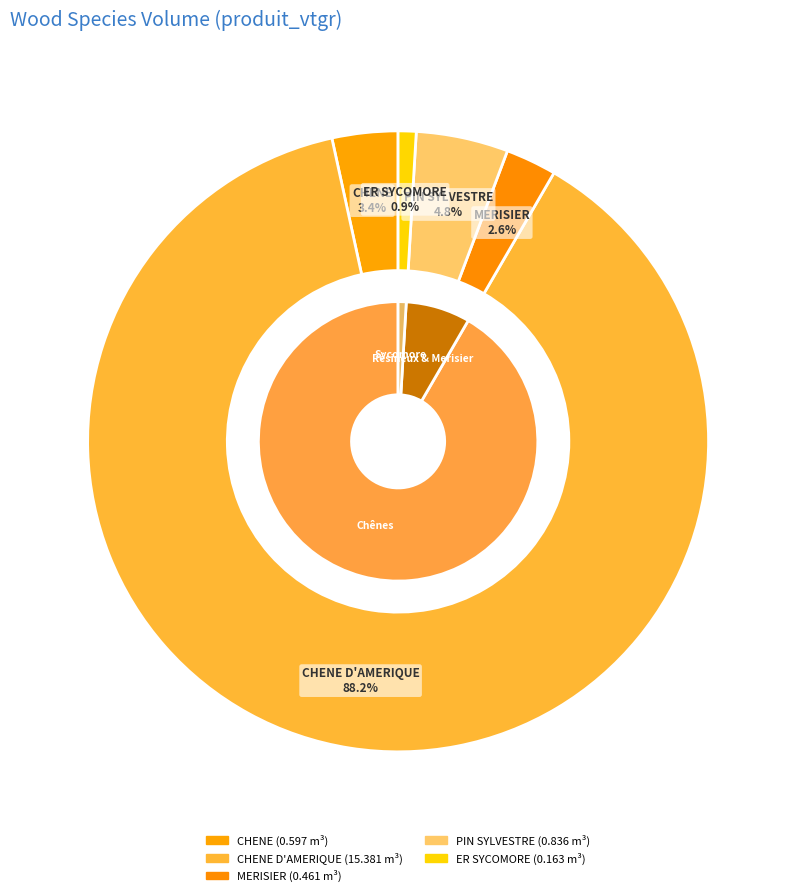

Which slice is the smallest?

ER SYCOMORE